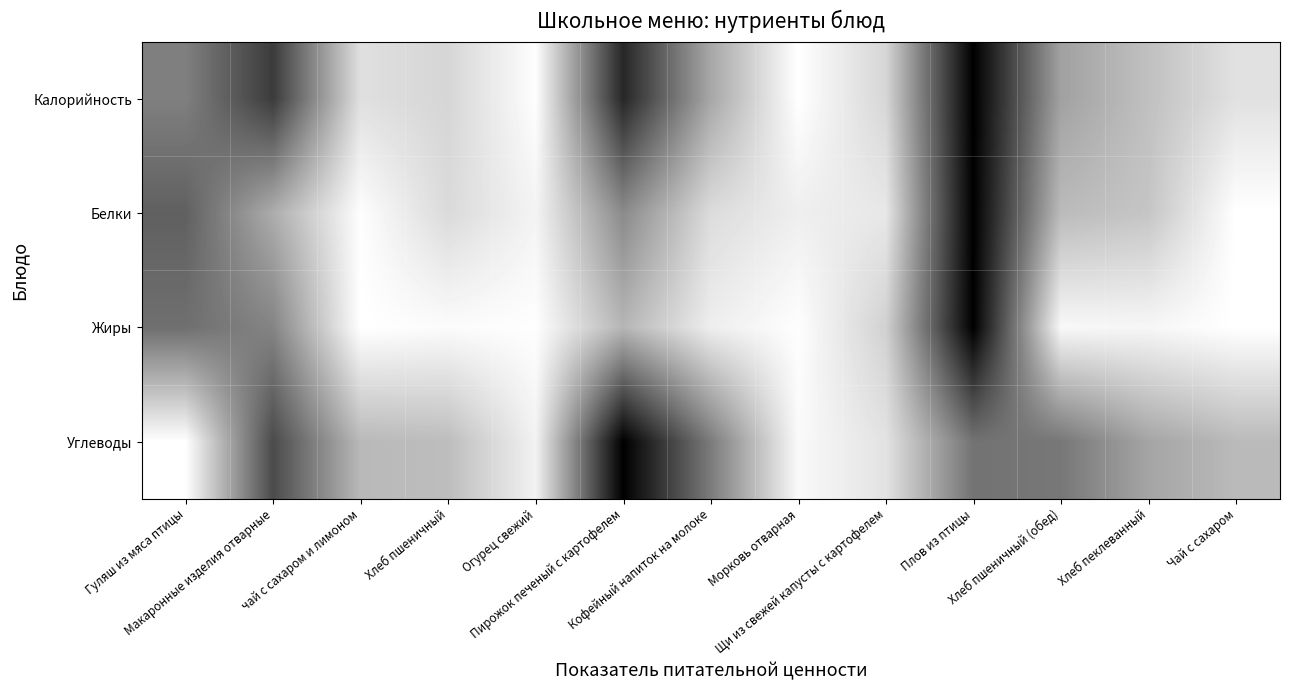

What is the total value across all series at Плов из птицы?

0.4